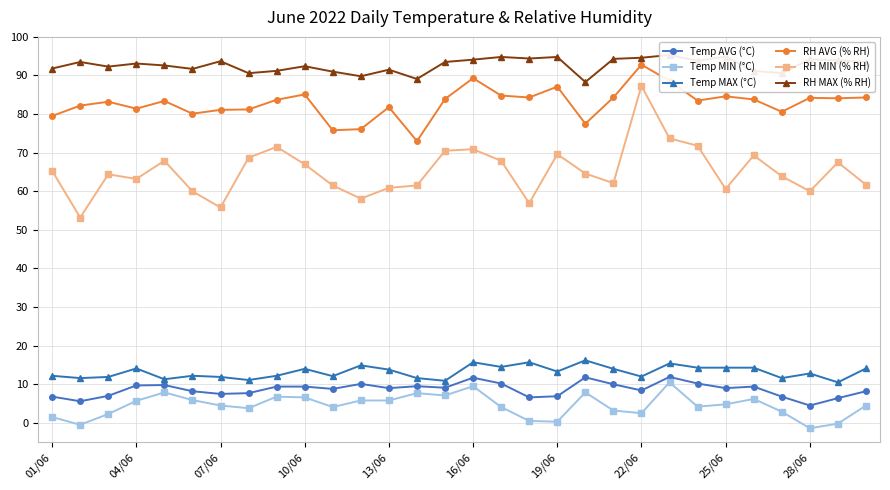

True or false: Temp MAX (°C) and RH MIN (% RH) intersect in this chart.

False